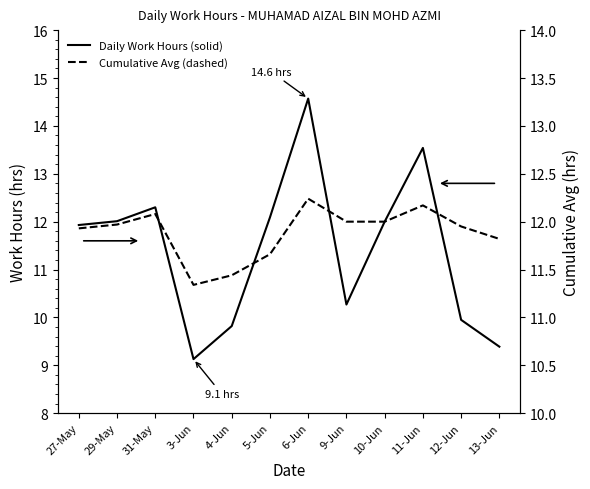

Which series has the largest total across all categories?

Cumulative Avg (dashed)